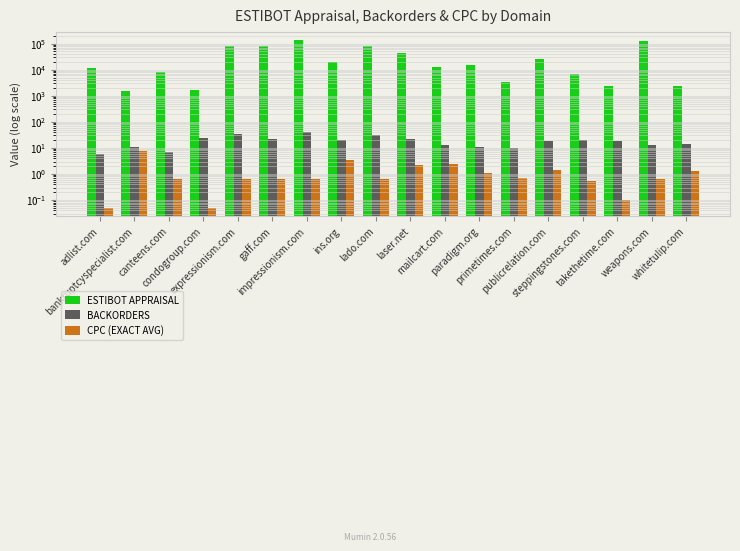

Reading right to left, transcribe all the data shown in this chart.

ESTIBOT APPRAISAL: whitetulip.com=2339.0	weapons.com=121117.0	takethetime.com=2420.0	steppingstones.com=7112.0	publicrelation.com=26870.0	primetimes.com=3355.0	paradigm.org=14815.0	mailcart.com=12736.0	laser.net=43223.0	lado.com=82953.0	ins.org=19947.0	impressionism.com=137967.0	gaff.com=84816.0	expressionism.com=83000.0	condogroup.com=1694.0	canteens.com=8098.0	bankruptcyspecialist.com=1482.0	adlist.com=11763.0
BACKORDERS: whitetulip.com=14.0	weapons.com=13.0	takethetime.com=19.0	steppingstones.com=20.0	publicrelation.com=18.0	primetimes.com=10.0	paradigm.org=11.0	mailcart.com=13.0	laser.net=22.0	lado.com=31.0	ins.org=21.0	impressionism.com=42.0	gaff.com=22.0	expressionism.com=34.0	condogroup.com=24.0	canteens.com=7.0	bankruptcyspecialist.com=11.0	adlist.com=6.0
CPC (EXACT AVG): whitetulip.com=1.2	weapons.com=0.6	takethetime.com=0.1	steppingstones.com=0.5	publicrelation.com=1.4	primetimes.com=0.7	paradigm.org=1.1	mailcart.com=2.5	laser.net=2.2	lado.com=0.6	ins.org=3.4	impressionism.com=0.6	gaff.com=0.7	expressionism.com=0.6	condogroup.com=0.1	canteens.com=0.7	bankruptcyspecialist.com=7.8	adlist.com=0.1